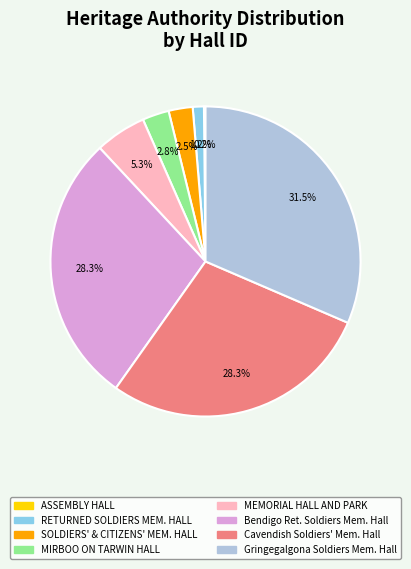

Is the sum of RETURNED SOLDIERS MEM. HALL and MIRBOO ON TARWIN HALL greater than half?

No